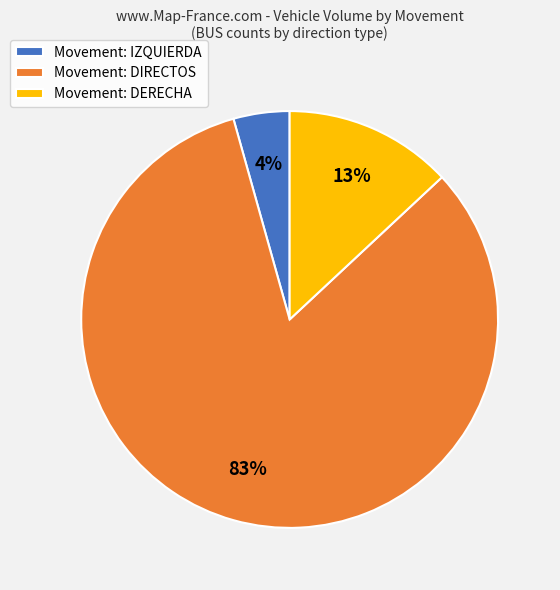

The Movement: DERECHA slice represents 24% of the pie. True or false?

False